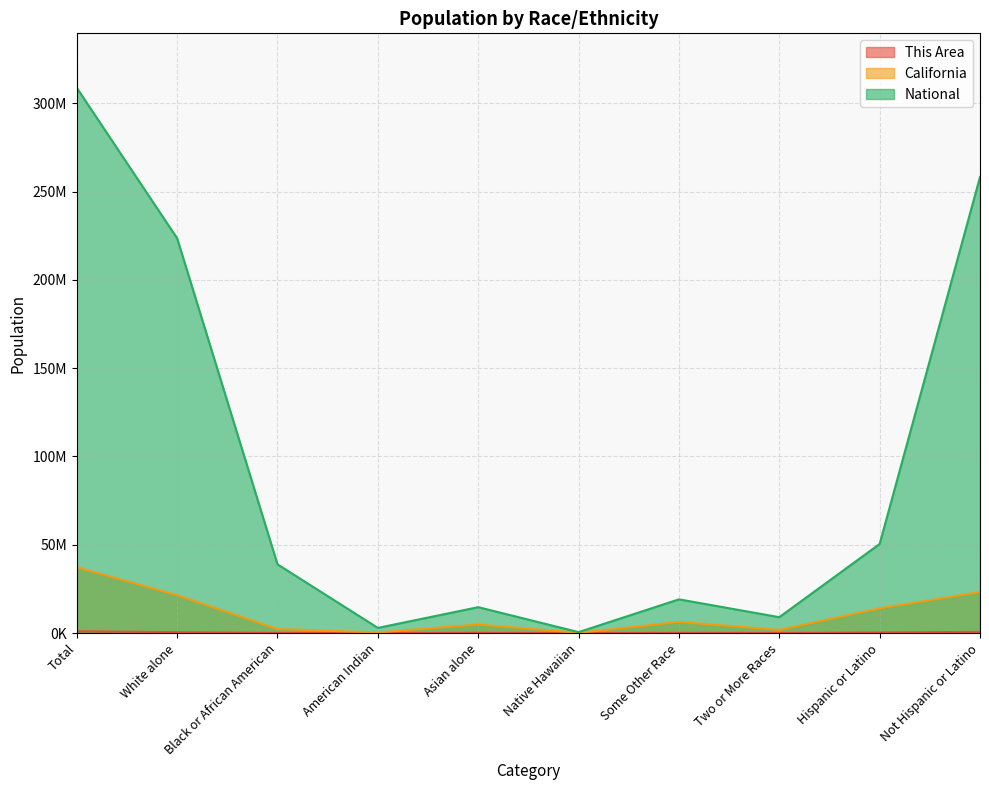

Reading left to right, what are all the values shown in this chart?

This Area: 1032613	521614	94454	10327	159522	7145	166198	73353	352205	680408
California: 37253956	21453934	2299072	362801	4861007	144386	6317372	1815384	14013719	23240237
National: 308745538	223553265	38929319	2932248	14674252	540013	19107368	9009073	50477594	258267944